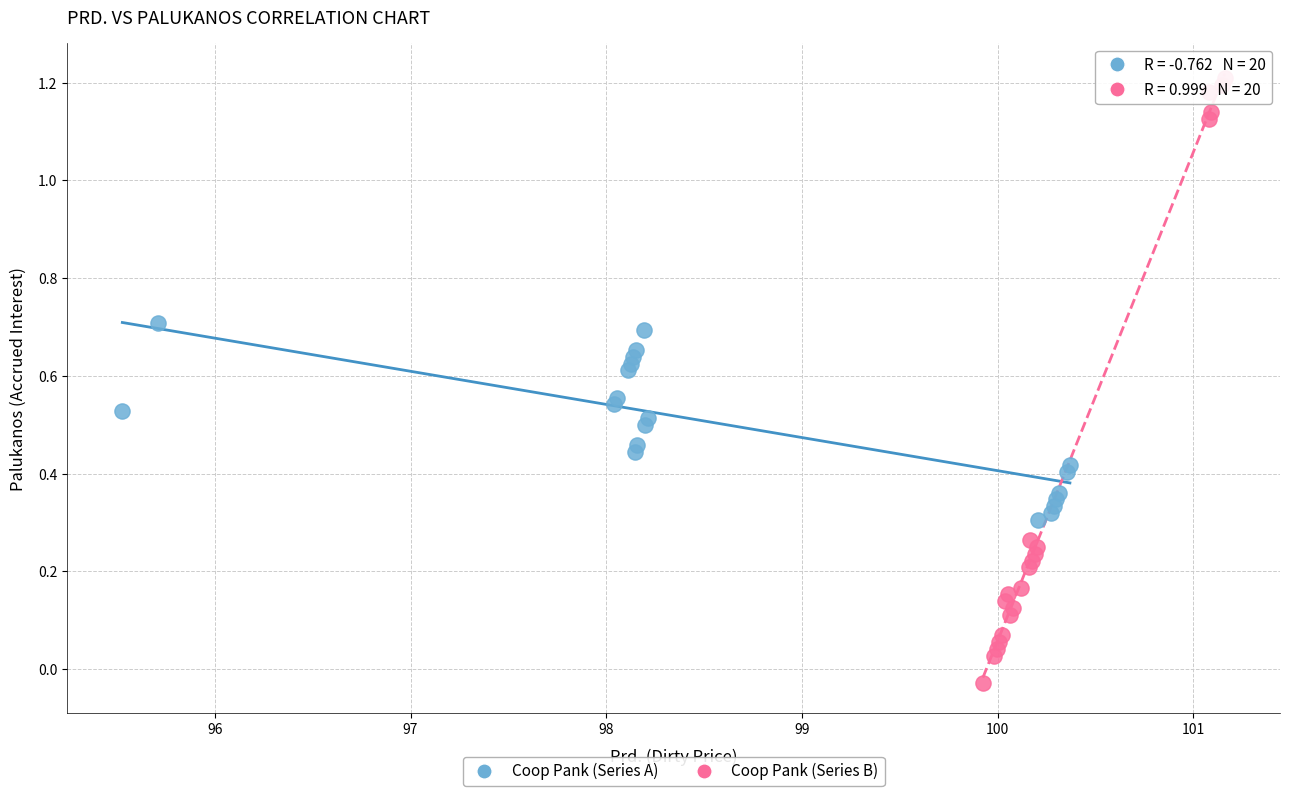

What are all the series names shown in the legend?

Coop Pank (Series A), Coop Pank (Series B)